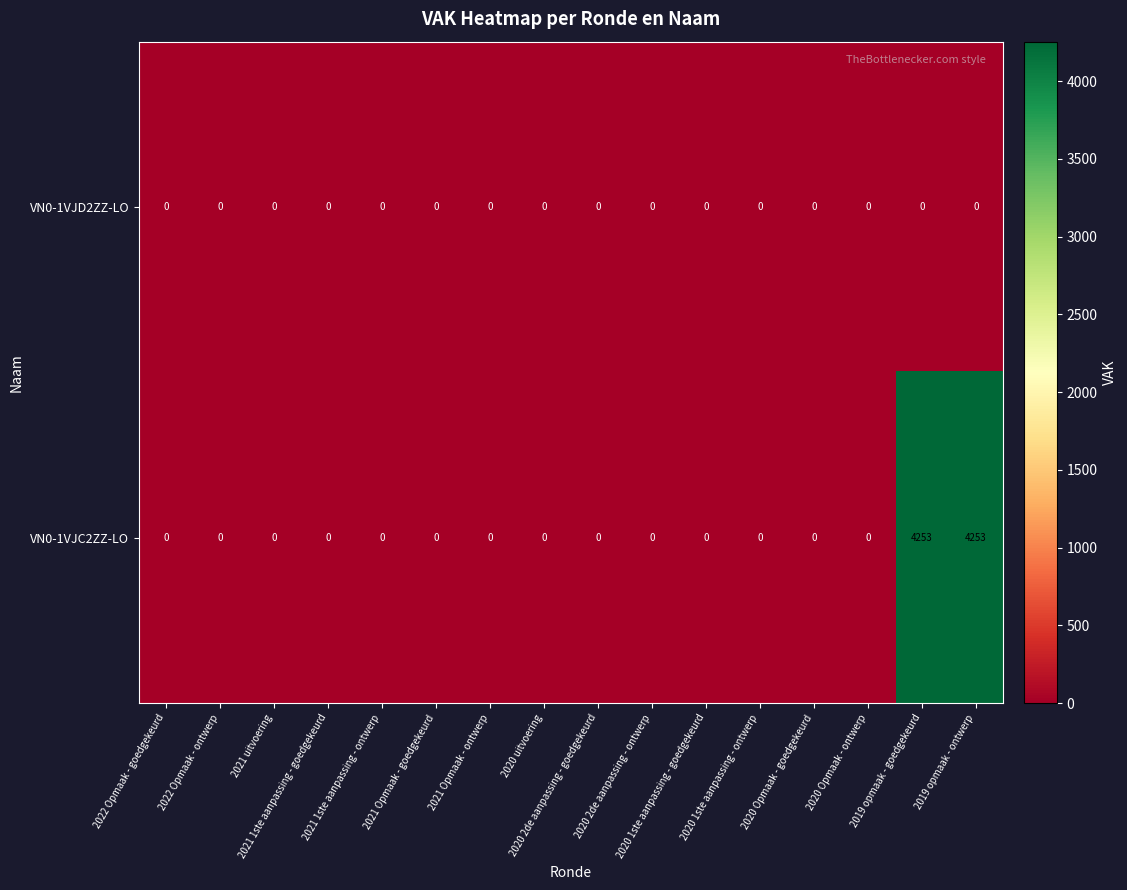

Rank the series by their average value, from lowest to highest.

VN0-1VJD2ZZ-LO, VN0-1VJC2ZZ-LO